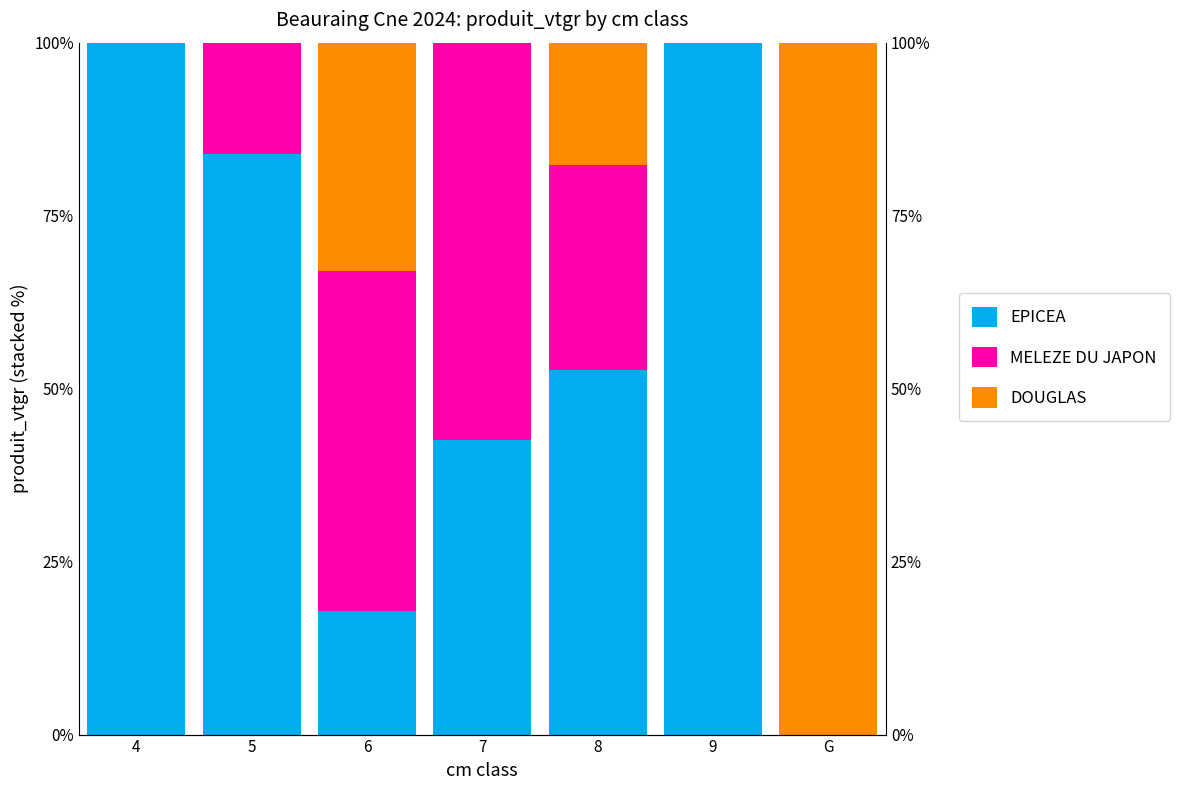

What is the maximum value shown in the chart?

100.0